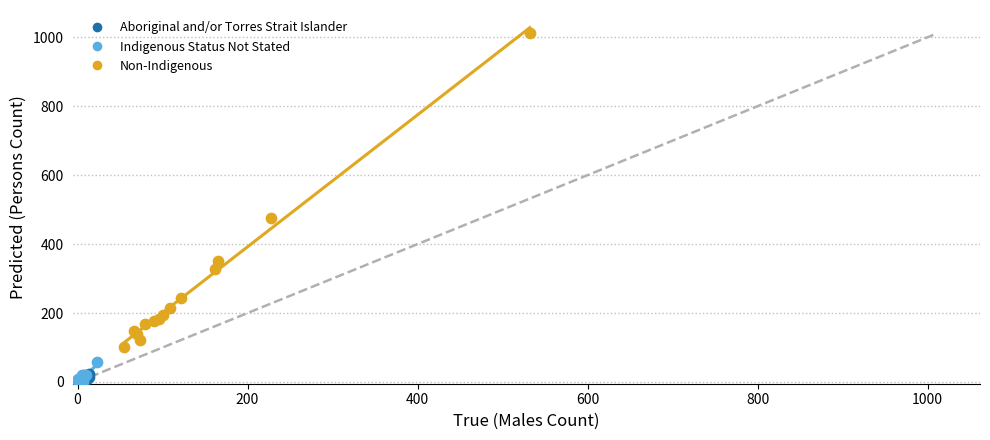

What are all the series names shown in the legend?

Aboriginal and/or Torres Strait Islander, Indigenous Status Not Stated, Non-Indigenous